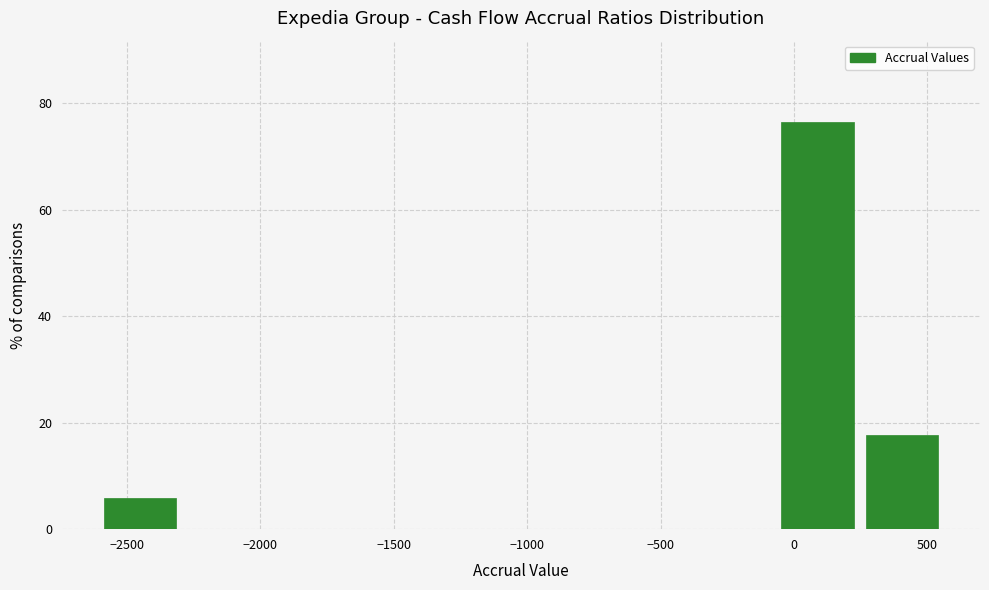

Over which range of the x-axis is the bar tallest?

-50 to 250